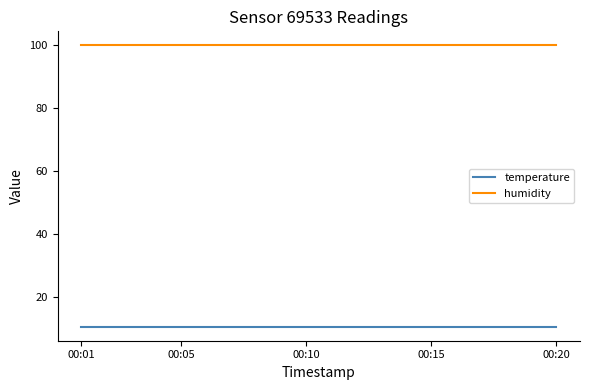

What are all the series names shown in the legend?

temperature, humidity